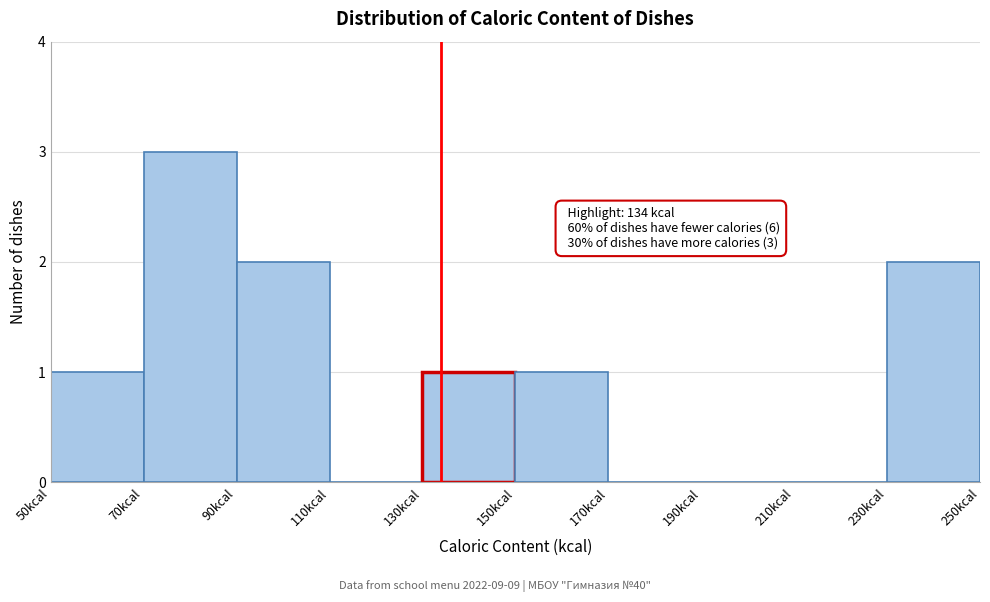

Which range on the x-axis has the tallest bar?

70 to 90